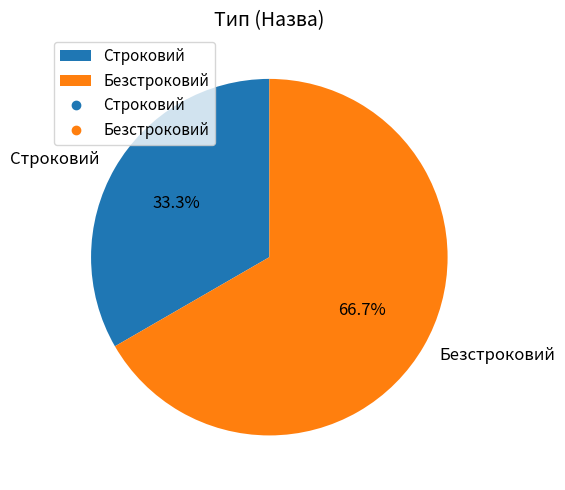

What percentage is the Безстроковий slice, to the nearest percent?

67%